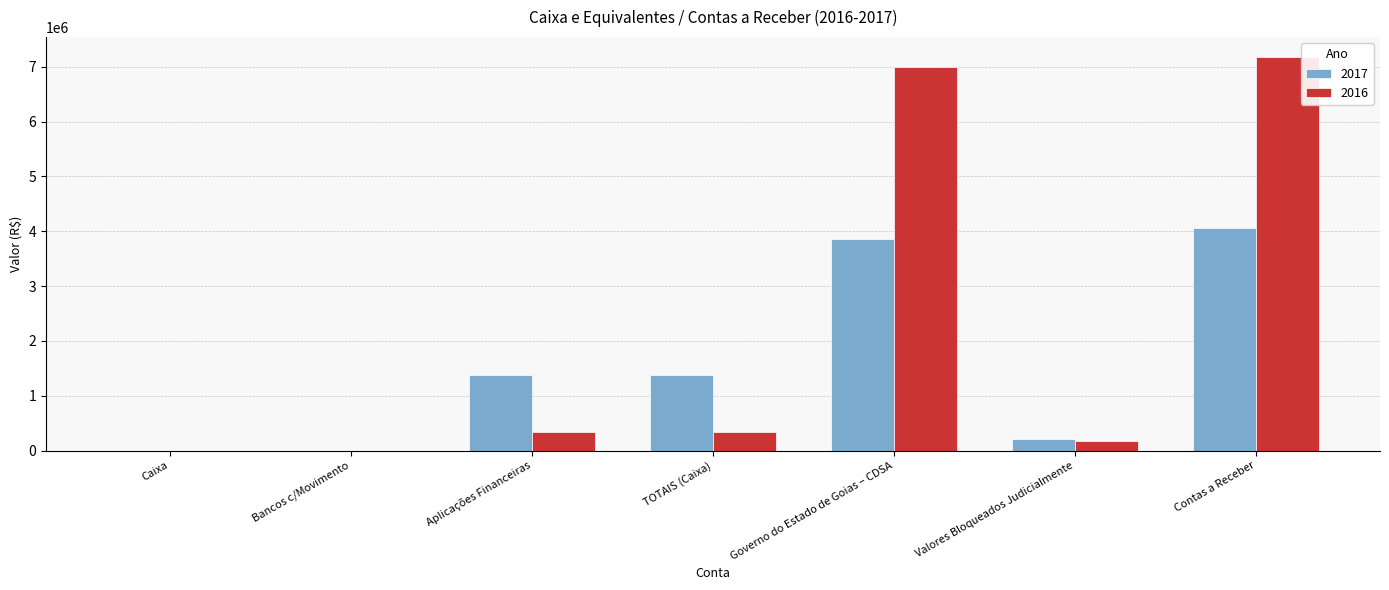

Are the bars grouped side by side (vs. stacked)?

Yes